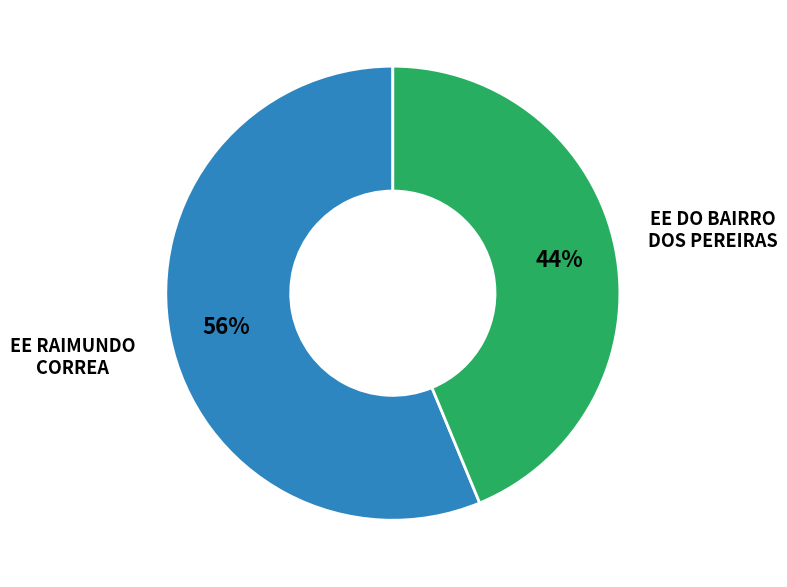

Is there any slice that represents more than half of the pie?

Yes